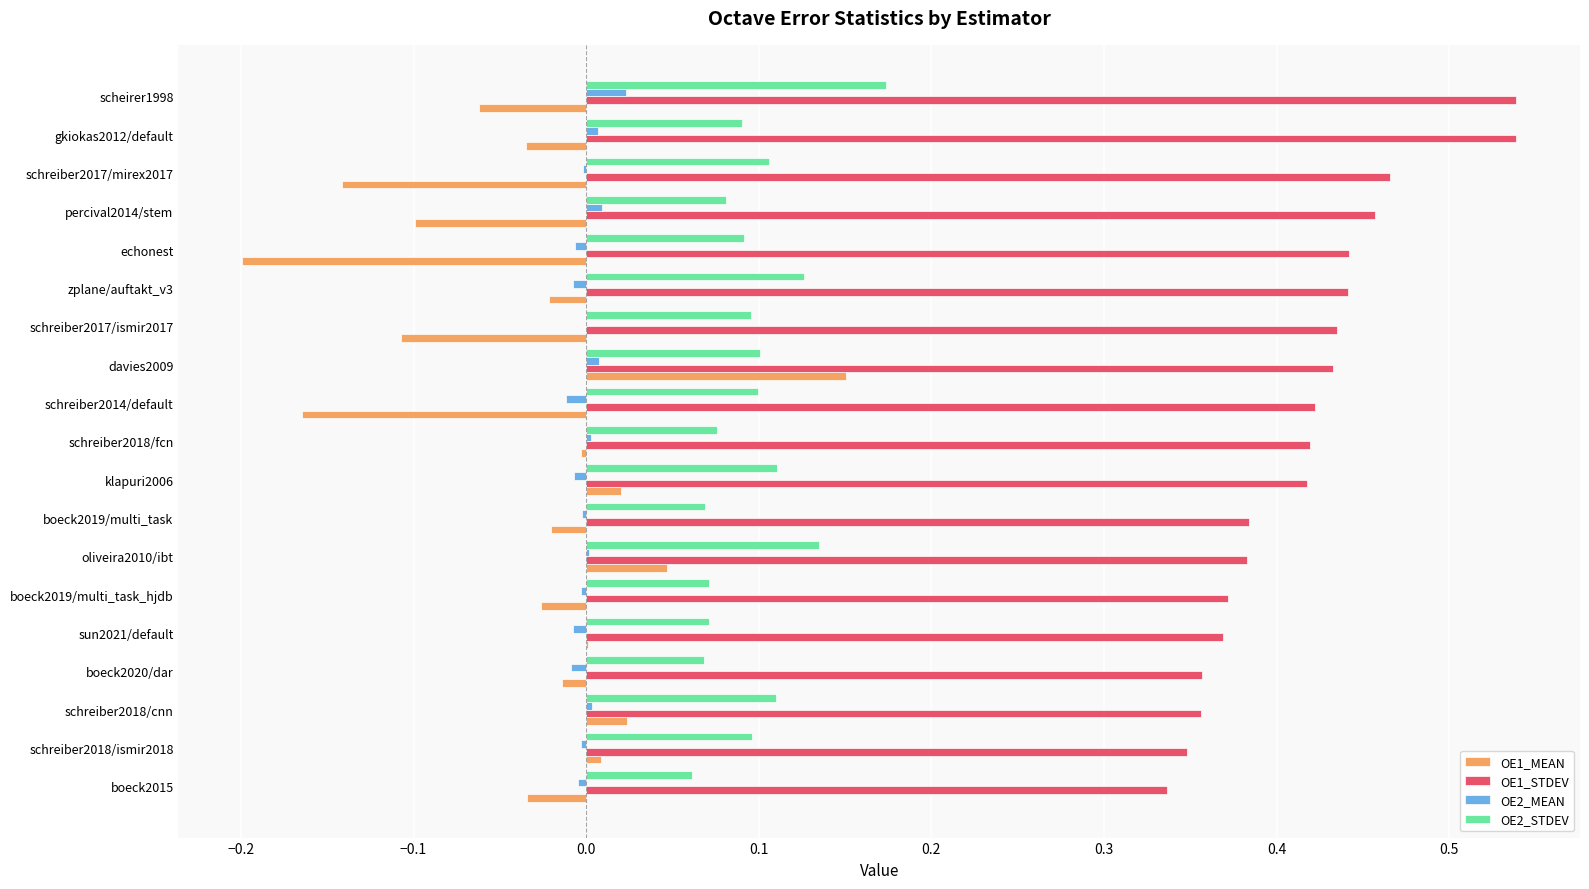

Which category has the highest value in the OE2_STDEV series?

scheirer1998